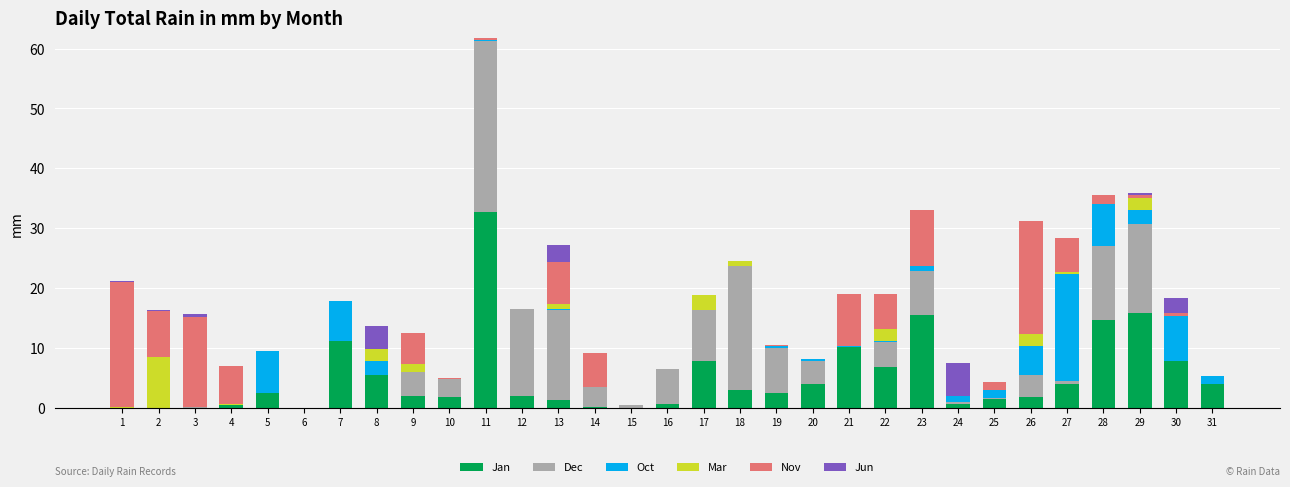

Is it true that Jan equals 10.2 at 21?

True